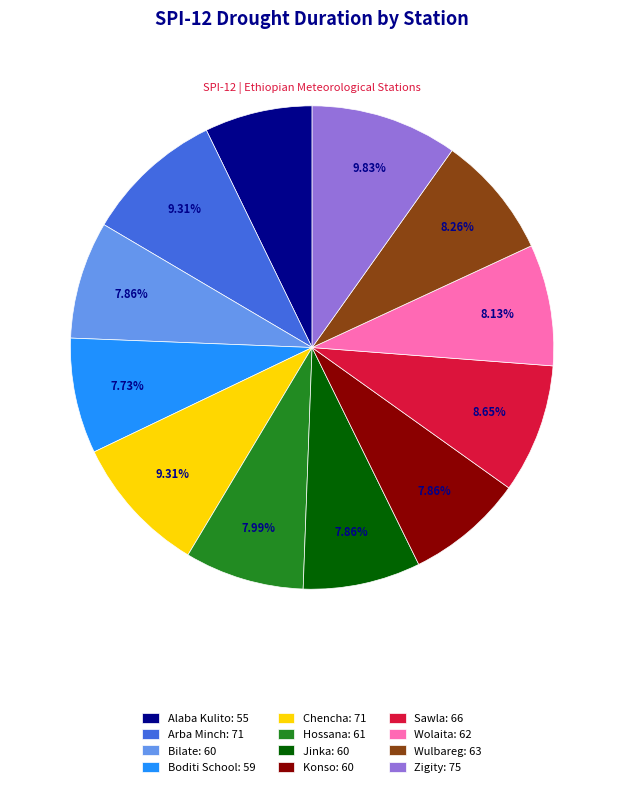

Does any single category account for the majority?

No